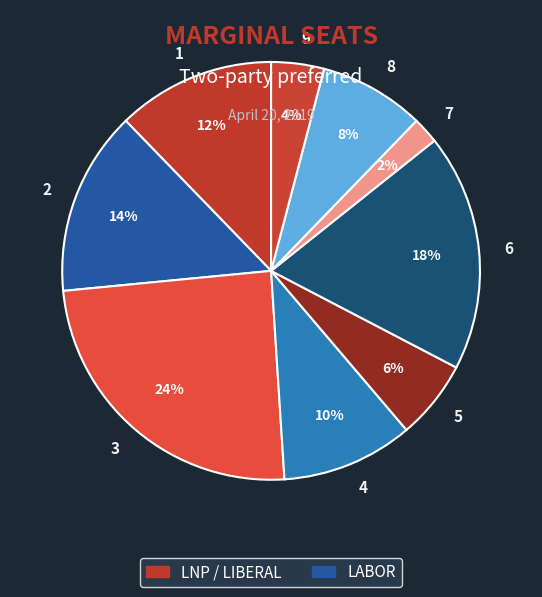

To the nearest percent, what is the difference between the largest and smallest slice percentages?

22%